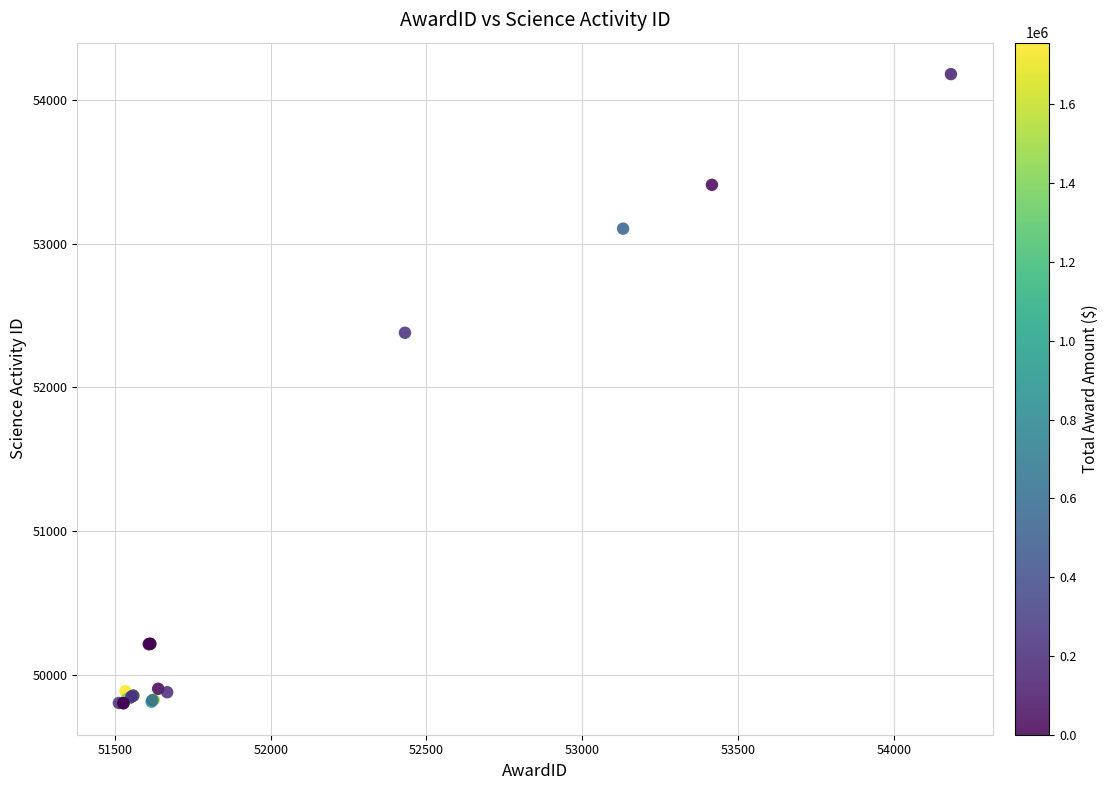

What Y value in the scatter plot is closest to 51991?

52381